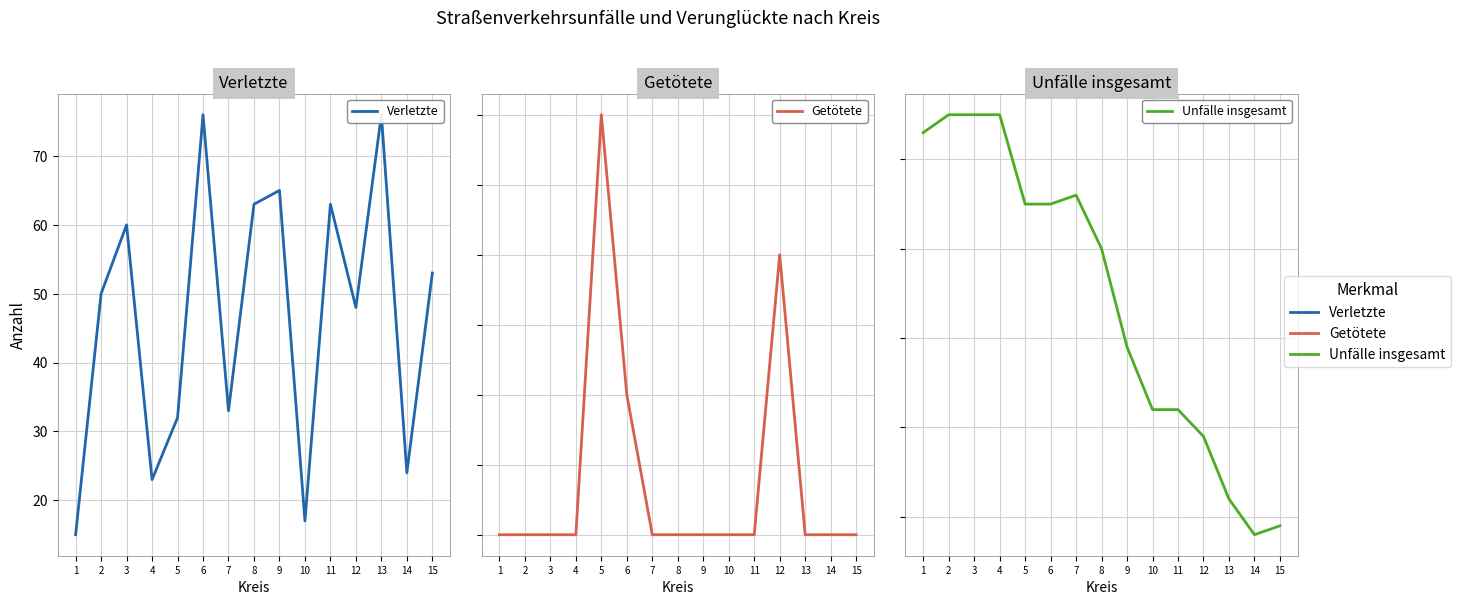

Where is the first local maximum for Verletzte?

3